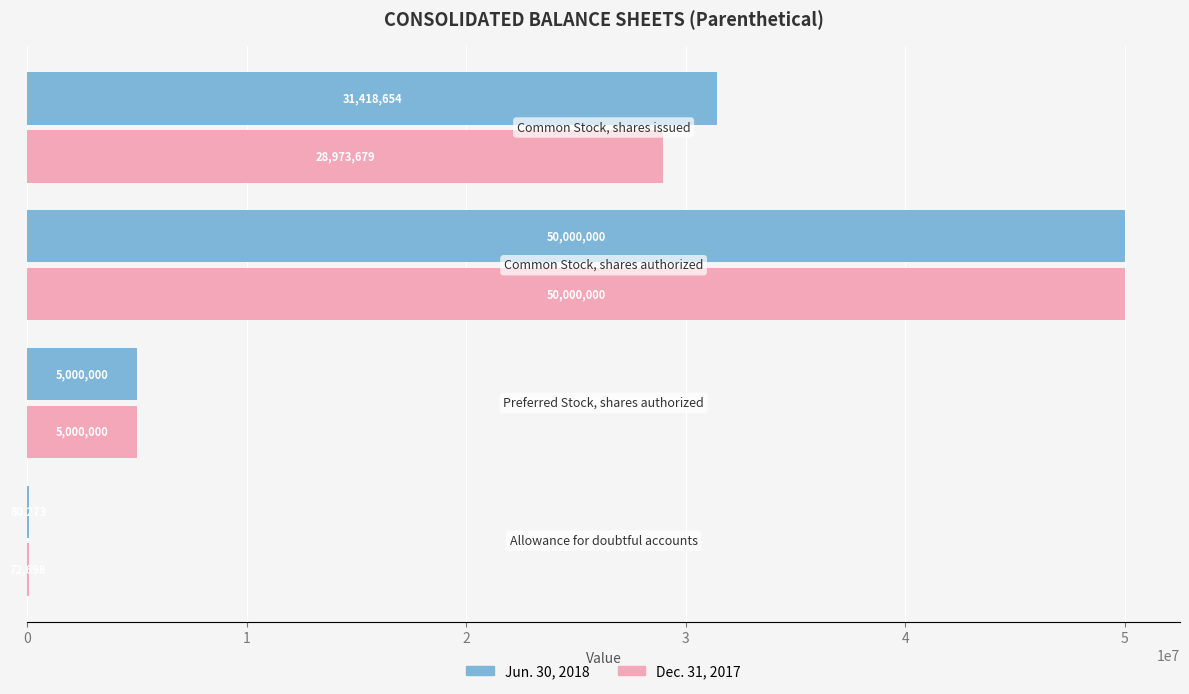

Which series has the largest total across all categories?

Jun. 30, 2018